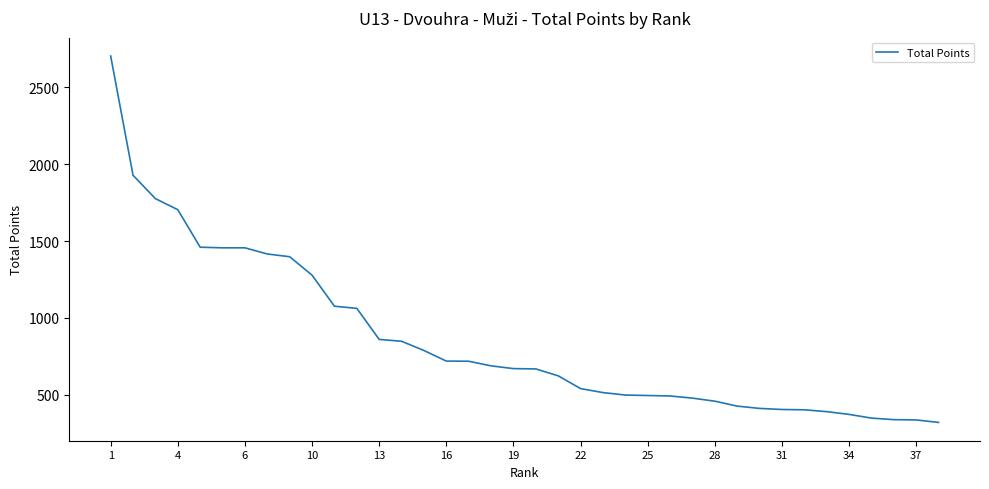

What is the greatest value displayed?

2704